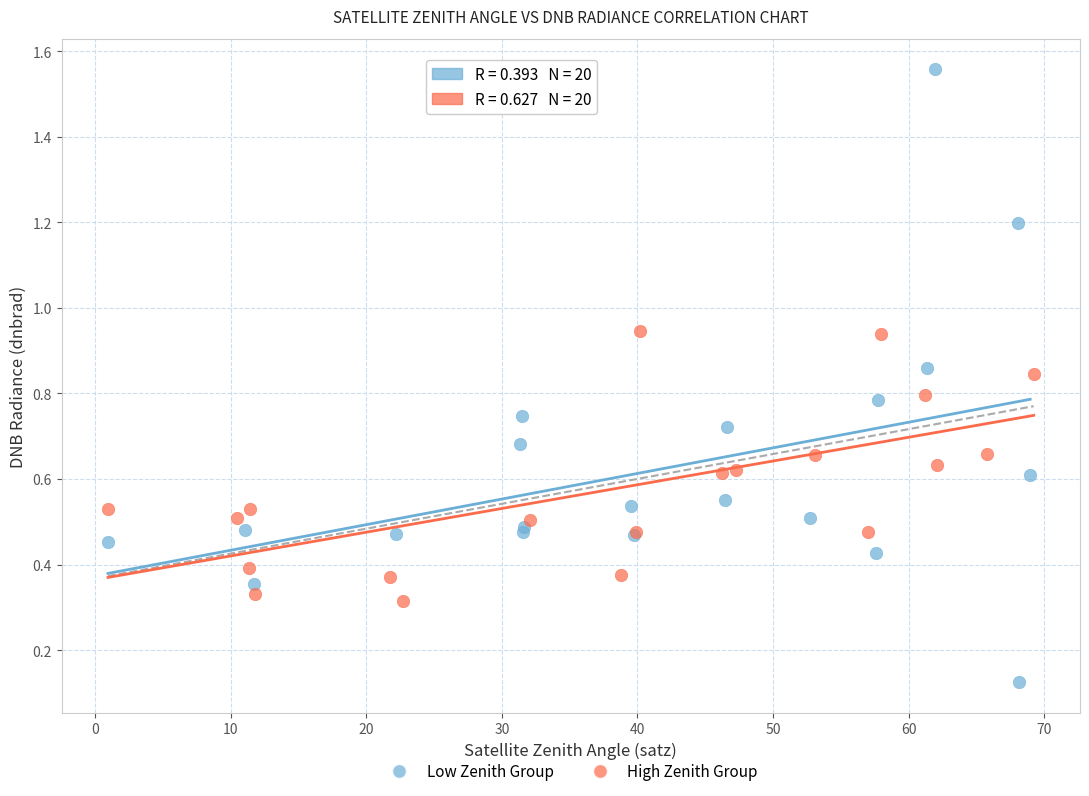

Which series reaches the minimum Y coordinate?

Low Zenith Group